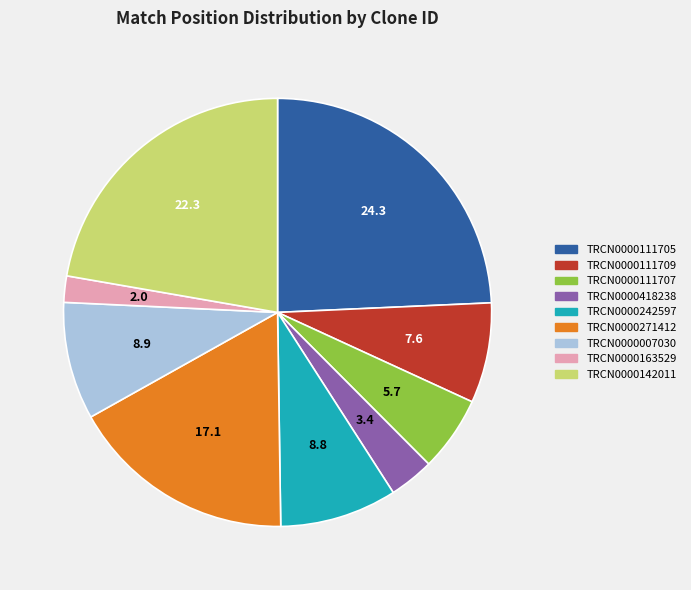

Is TRCN0000271412 the majority of the pie?

No